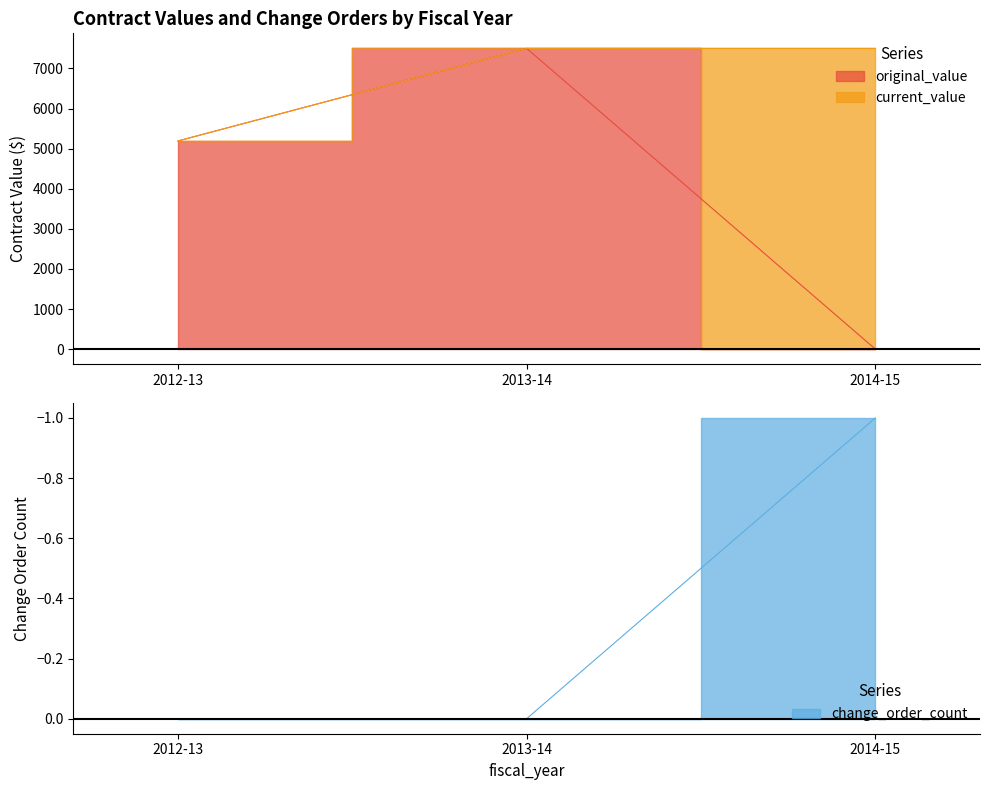

The value of current_value at 2013-14 is 1592. True or false?

False